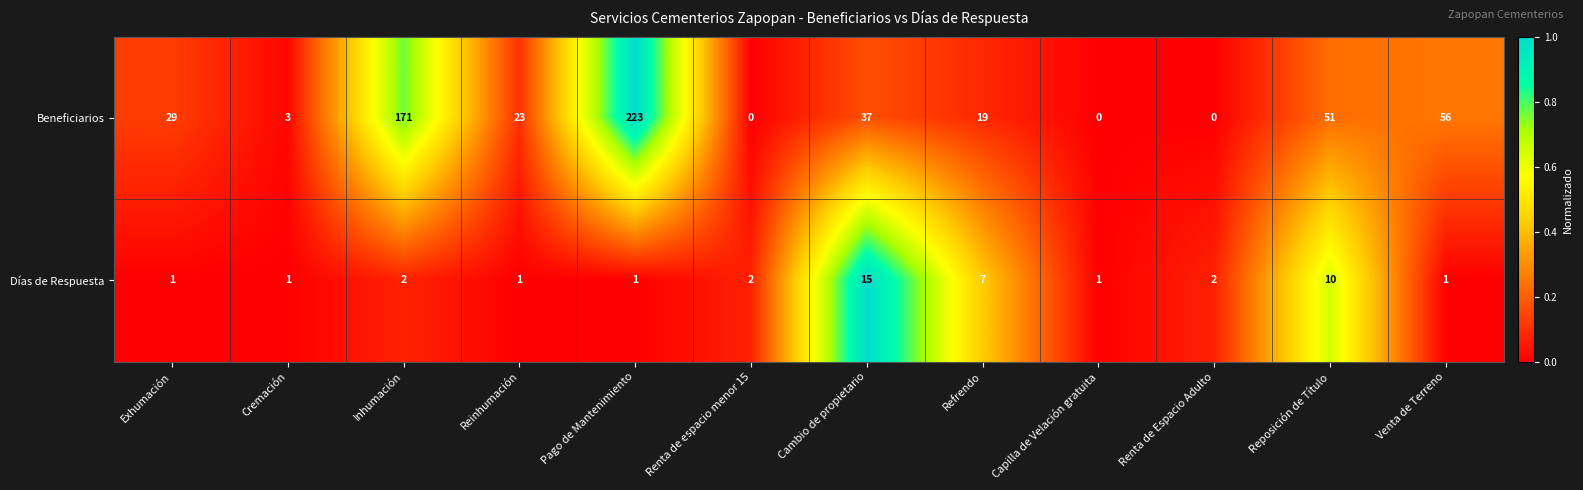

How many data points does each series have?

12